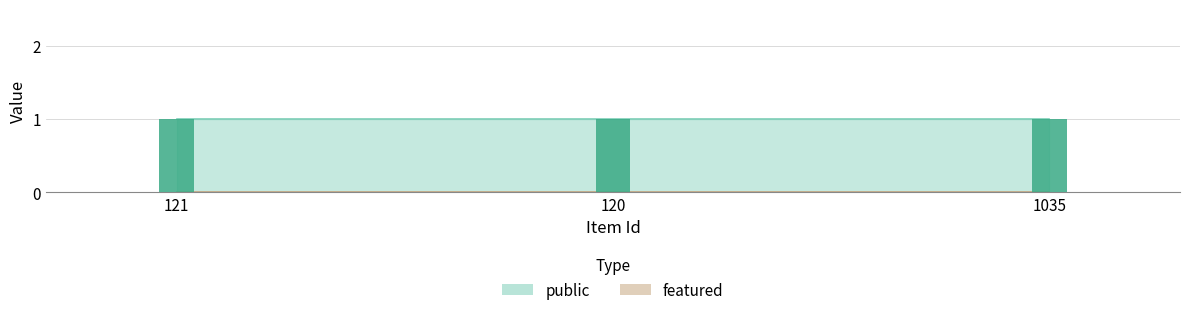

What is the label of the 2nd bar from the right?

120